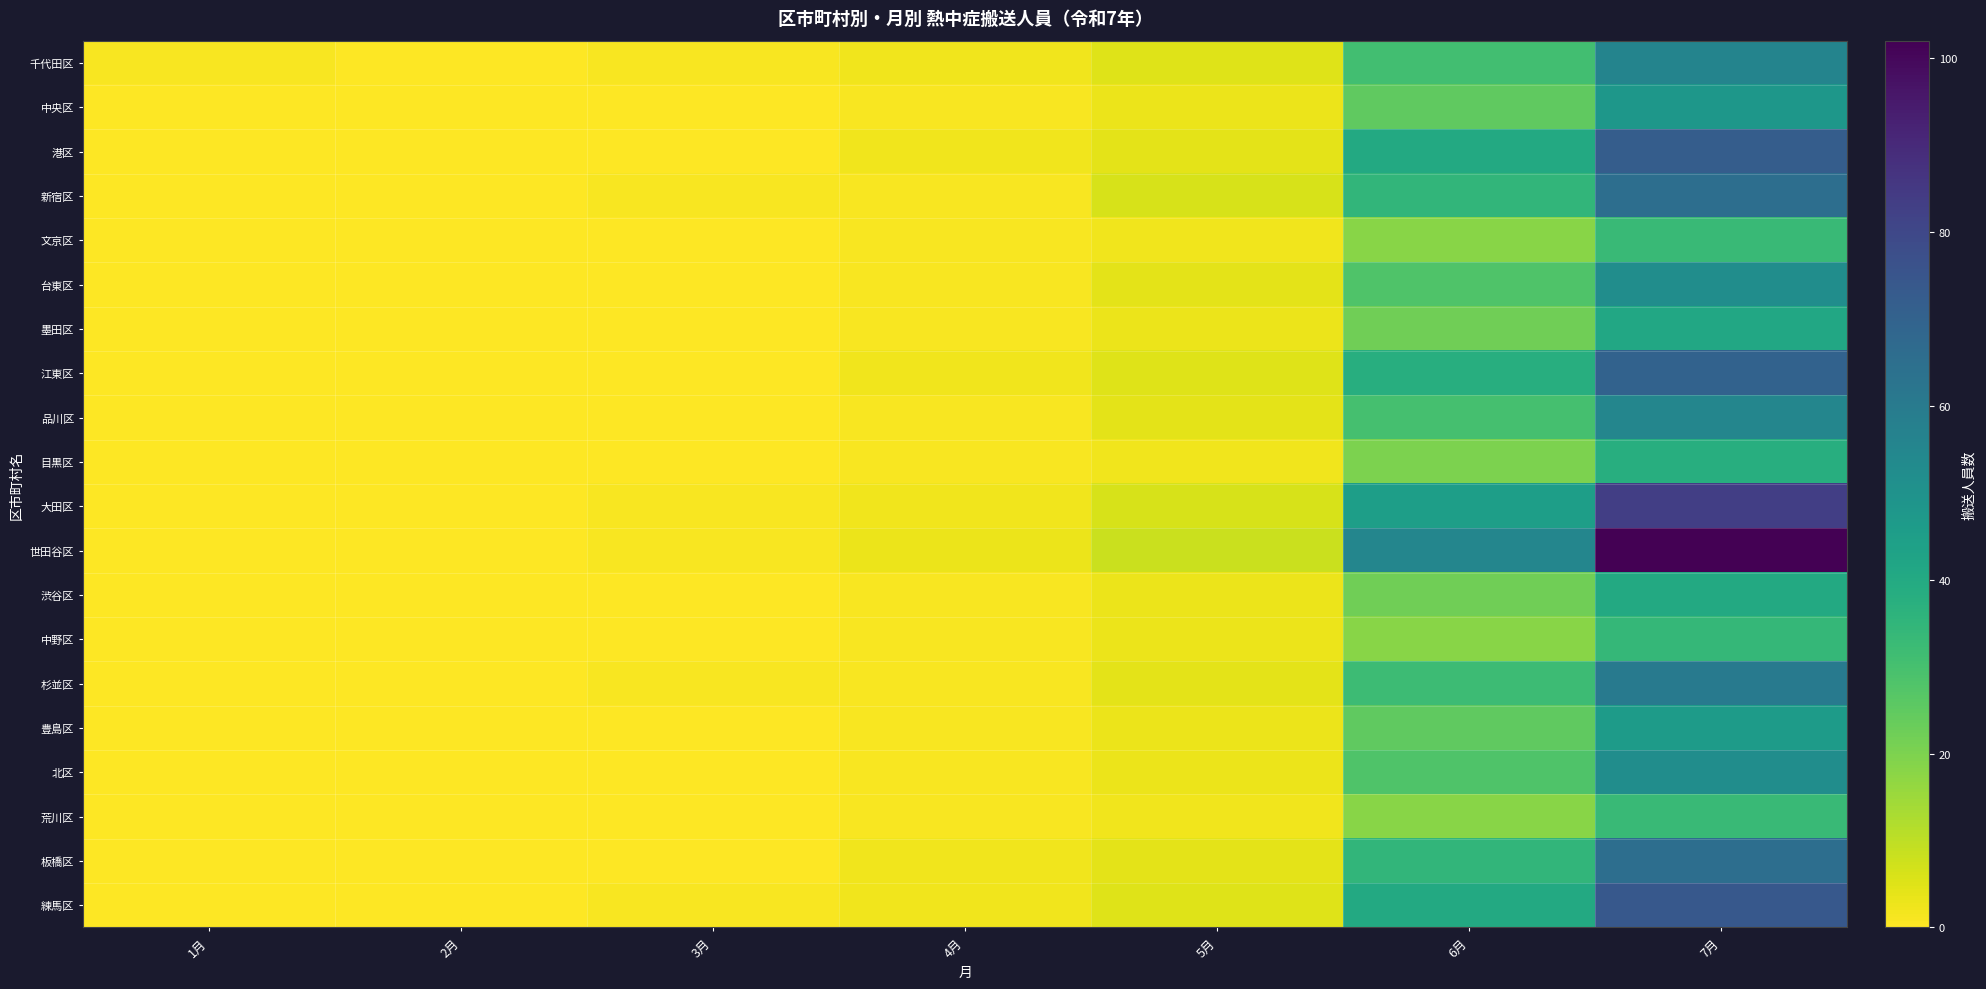

Which label corresponds to the largest value in the chart?

7月